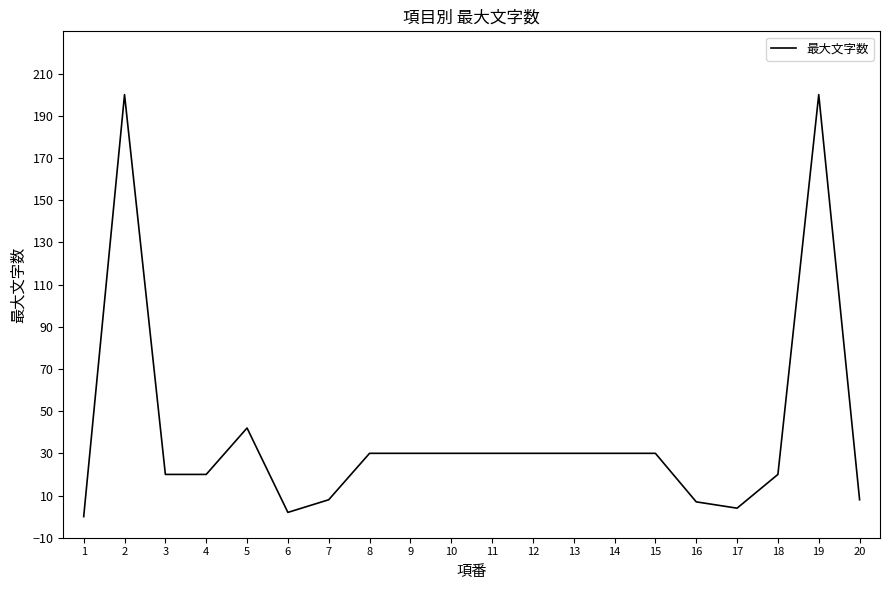

Reading right to left, list all the values displayed in this chart.

20=8	19=200	18=20	17=4	16=7	15=30	14=30	13=30	12=30	11=30	10=30	9=30	8=30	7=8	6=2	5=42	4=20	3=20	2=200	1=0